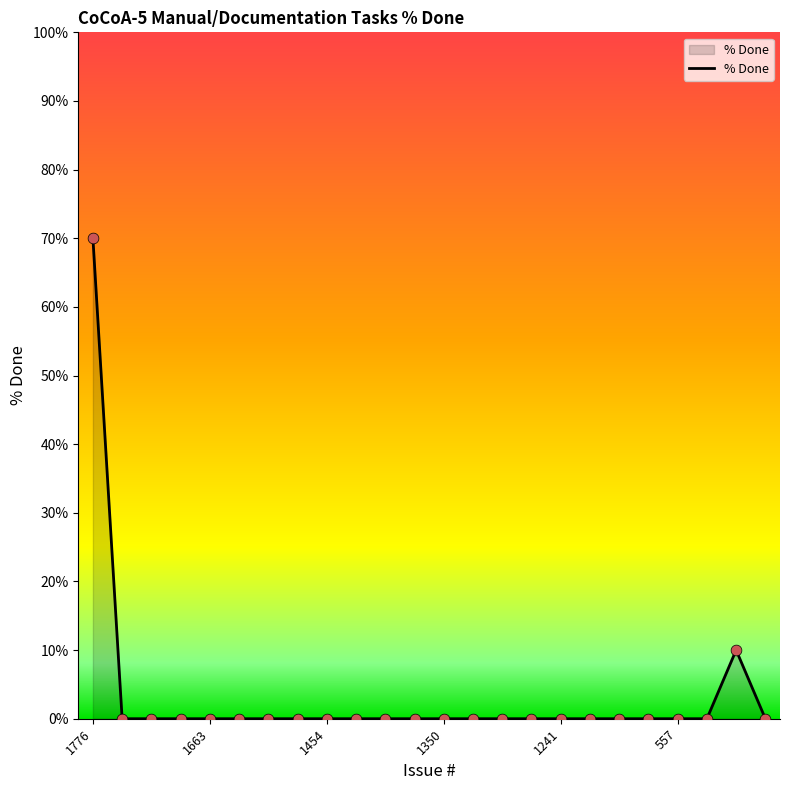

What is the difference between the maximum and minimum values?

70